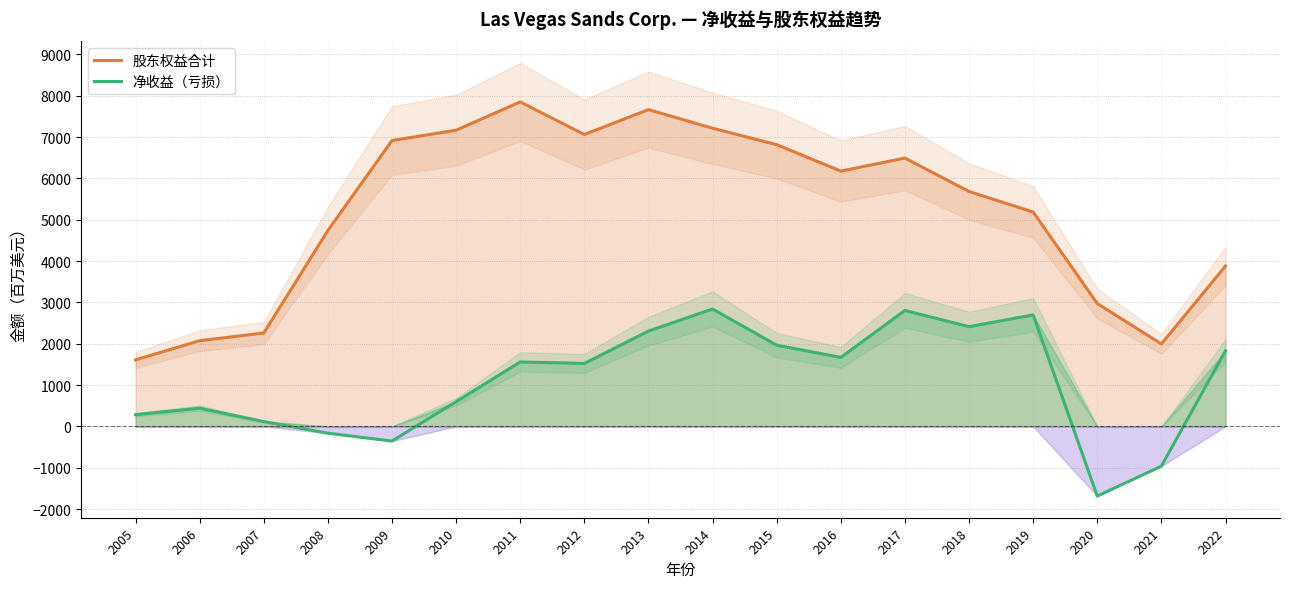

At which label does 净收益（亏损） reach its minimum?

2020